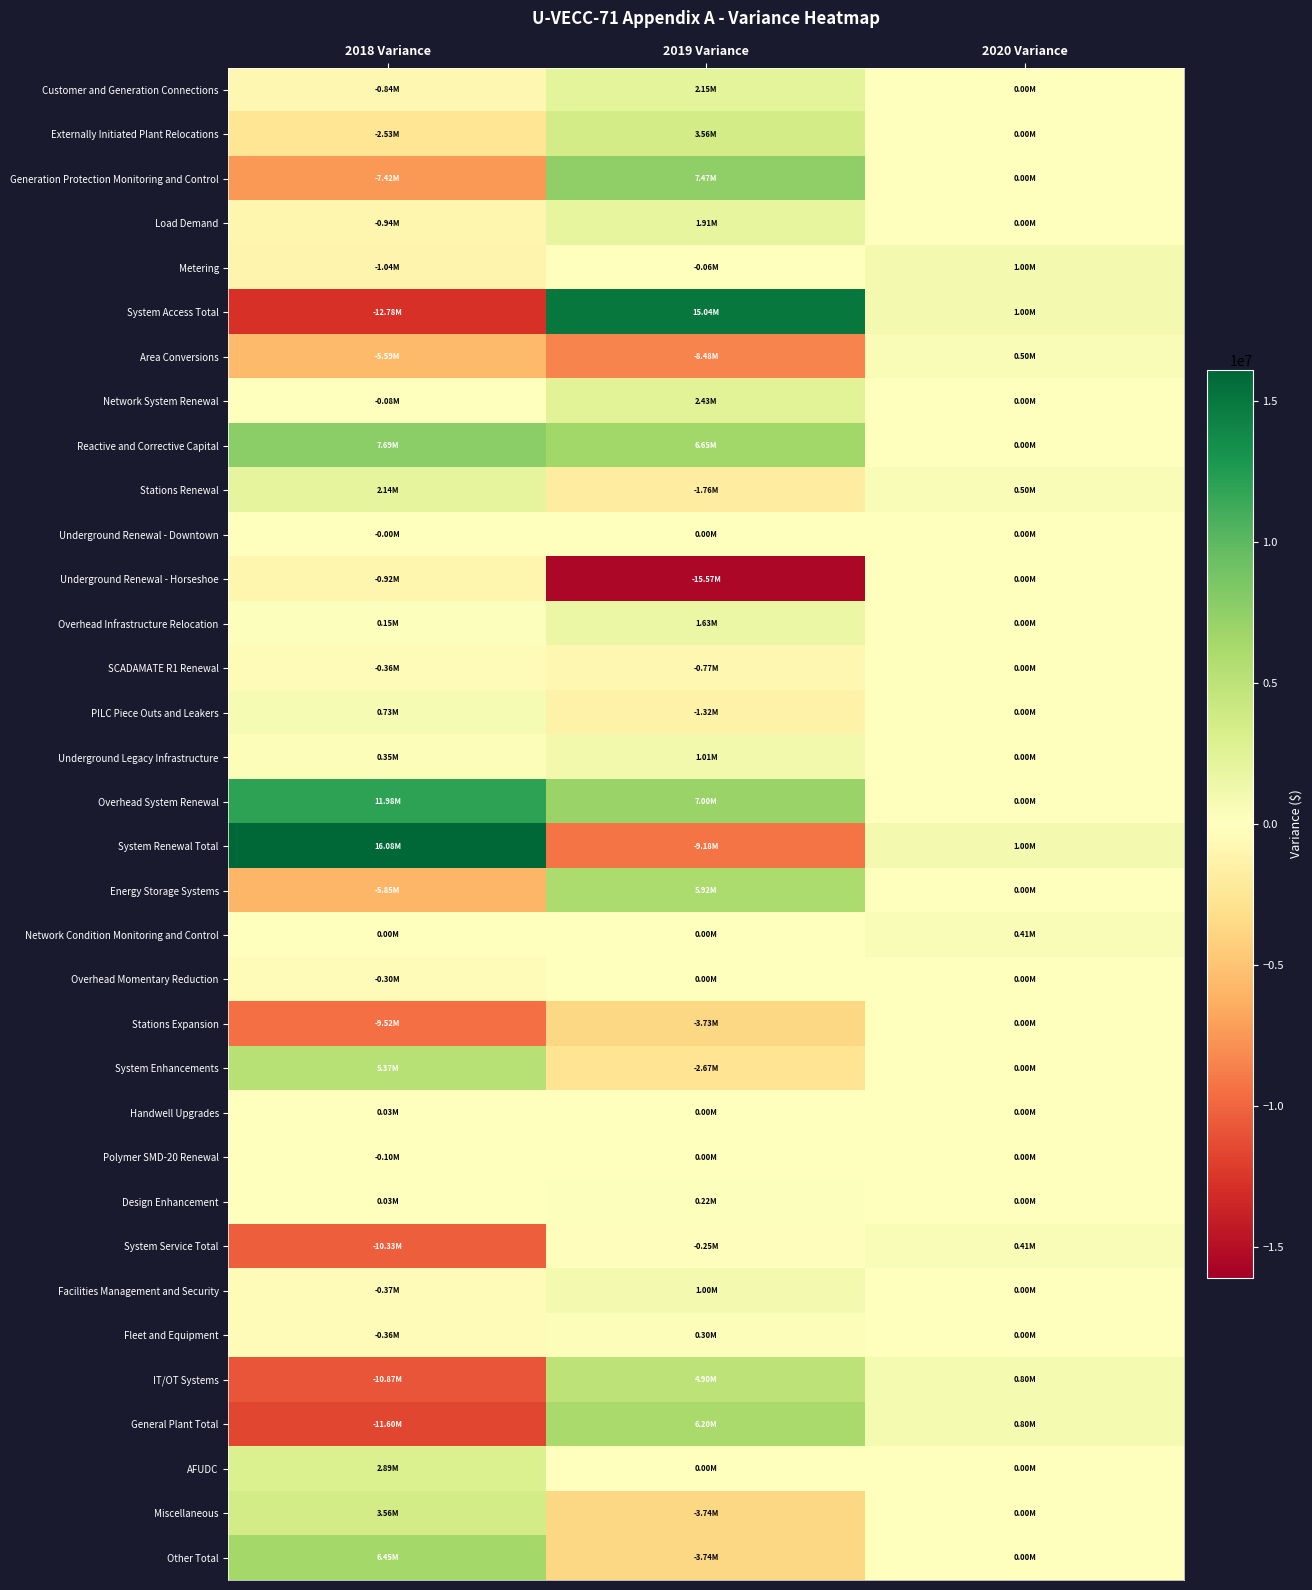

Reading left to right, transcribe all the data shown in this chart.

Customer and Generation Connections: 2018 Variance=-839530.5	2019 Variance=2151931.7	2020 Variance=0.0
Externally Initiated Plant Relocations: 2018 Variance=-2530414.1	2019 Variance=3559184.0	2020 Variance=0.0
Generation Protection Monitoring and Control: 2018 Variance=-7423540.6	2019 Variance=7466724.0	2020 Variance=0.0
Load Demand: 2018 Variance=-944984.9	2019 Variance=1913784.3	2020 Variance=0.0
Metering: 2018 Variance=-1042096.7	2019 Variance=-55435.6	2020 Variance=1000000.0
System Access Total: 2018 Variance=-12780566.7	2019 Variance=15036188.4	2020 Variance=1000000.0
Area Conversions: 2018 Variance=-5591586.9	2019 Variance=-8478550.0	2020 Variance=500000.0
Network System Renewal: 2018 Variance=-78516.1	2019 Variance=2431207.8	2020 Variance=0.0
Reactive and Corrective Capital: 2018 Variance=7689944.6	2019 Variance=6645239.8	2020 Variance=0.0
Stations Renewal: 2018 Variance=2135534.6	2019 Variance=-1761713.2	2020 Variance=500000.0
Underground Renewal - Downtown: 2018 Variance=-290.9	2019 Variance=0.0	2020 Variance=0.0
Underground Renewal - Horseshoe: 2018 Variance=-920097.5	2019 Variance=-15568799.3	2020 Variance=0.0
Overhead Infrastructure Relocation: 2018 Variance=150205.5	2019 Variance=1627651.9	2020 Variance=0.0
SCADAMATE R1 Renewal: 2018 Variance=-364557.5	2019 Variance=-765718.6	2020 Variance=0.0
PILC Piece Outs and Leakers: 2018 Variance=730313.0	2019 Variance=-1323446.8	2020 Variance=0.0
Underground Legacy Infrastructure: 2018 Variance=348729.8	2019 Variance=1009471.2	2020 Variance=0.0
Overhead System Renewal: 2018 Variance=11981175.2	2019 Variance=6999941.4	2020 Variance=0.0
System Renewal Total: 2018 Variance=16080853.9	2019 Variance=-9184715.7	2020 Variance=1000000.0
Energy Storage Systems: 2018 Variance=-5846020.8	2019 Variance=5920000.0	2020 Variance=0.0
Network Condition Monitoring and Control: 2018 Variance=0.0	2019 Variance=0.0	2020 Variance=405000.0
Overhead Momentary Reduction: 2018 Variance=-300000.0	2019 Variance=0.0	2020 Variance=0.0
Stations Expansion: 2018 Variance=-9516782.0	2019 Variance=-3727500.7	2020 Variance=0.0
System Enhancements: 2018 Variance=5373715.3	2019 Variance=-2667421.2	2020 Variance=0.0
Handwell Upgrades: 2018 Variance=29305.0	2019 Variance=0.0	2020 Variance=0.0
Polymer SMD-20 Renewal: 2018 Variance=-103281.2	2019 Variance=0.0	2020 Variance=0.0
Design Enhancement: 2018 Variance=34710.4	2019 Variance=224738.9	2020 Variance=0.0
System Service Total: 2018 Variance=-10328353.2	2019 Variance=-250183.0	2020 Variance=405000.0
Facilities Management and Security: 2018 Variance=-373721.1	2019 Variance=1000000.0	2020 Variance=0.0
Fleet and Equipment: 2018 Variance=-360686.0	2019 Variance=300000.0	2020 Variance=0.0
IT/OT Systems: 2018 Variance=-10866427.9	2019 Variance=4900000.0	2020 Variance=800000.0
General Plant Total: 2018 Variance=-11600834.9	2019 Variance=6200000.0	2020 Variance=800000.0
AFUDC: 2018 Variance=2890484.4	2019 Variance=0.0	2020 Variance=0.0
Miscellaneous: 2018 Variance=3560479.6	2019 Variance=-3736033.8	2020 Variance=0.0
Other Total: 2018 Variance=6450964.0	2019 Variance=-3736033.8	2020 Variance=0.0